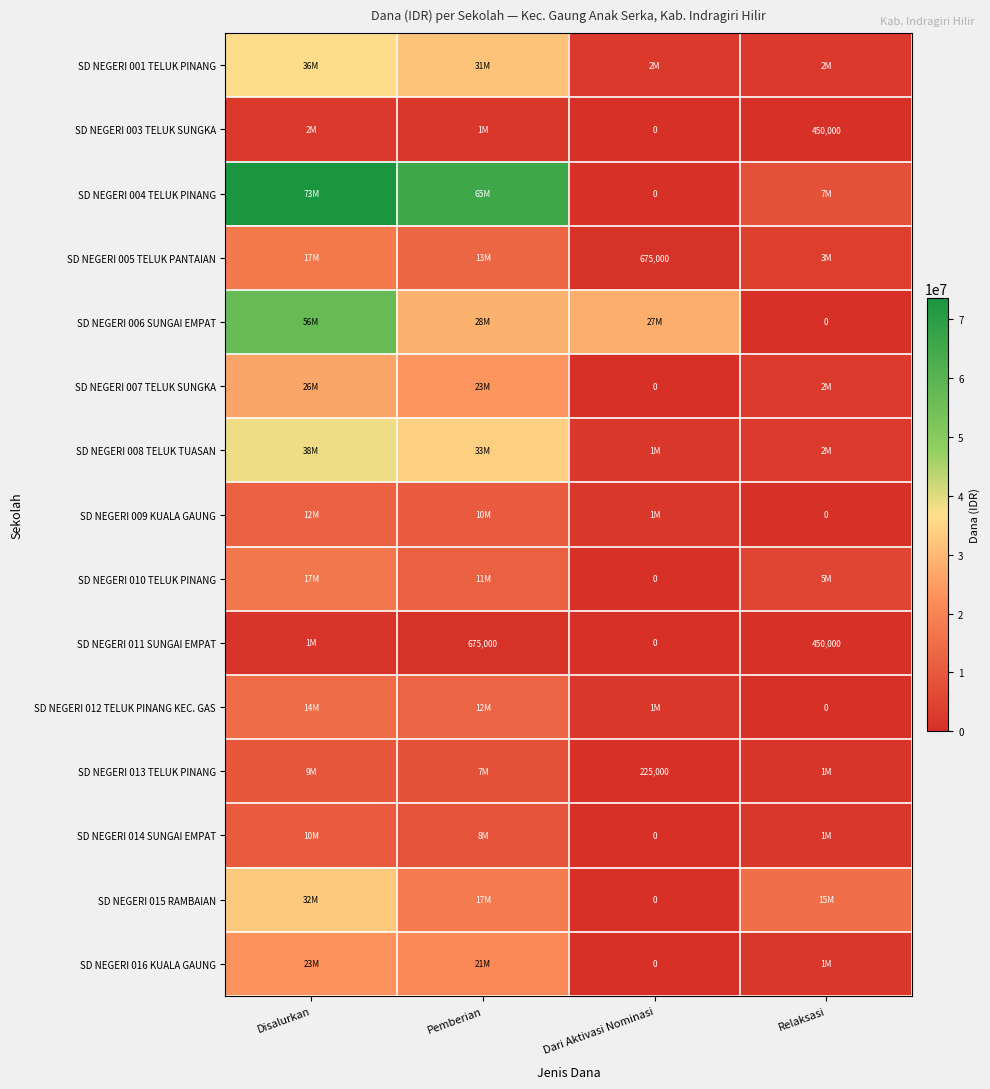

The value of SD NEGERI 005 TELUK PANTAIAN at Dari Aktivasi Nominasi is 185599. True or false?

False